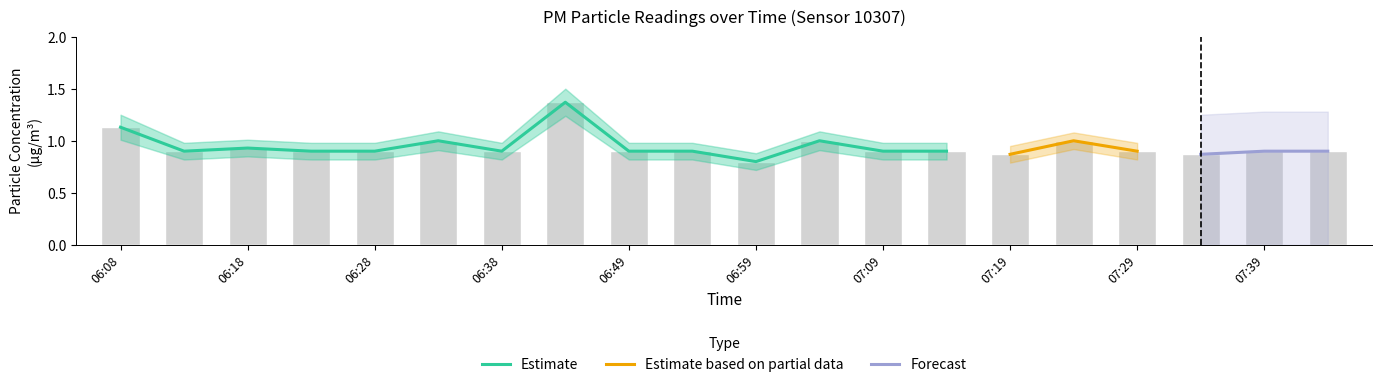

The value at 07:04 is 1.0. True or false?

True